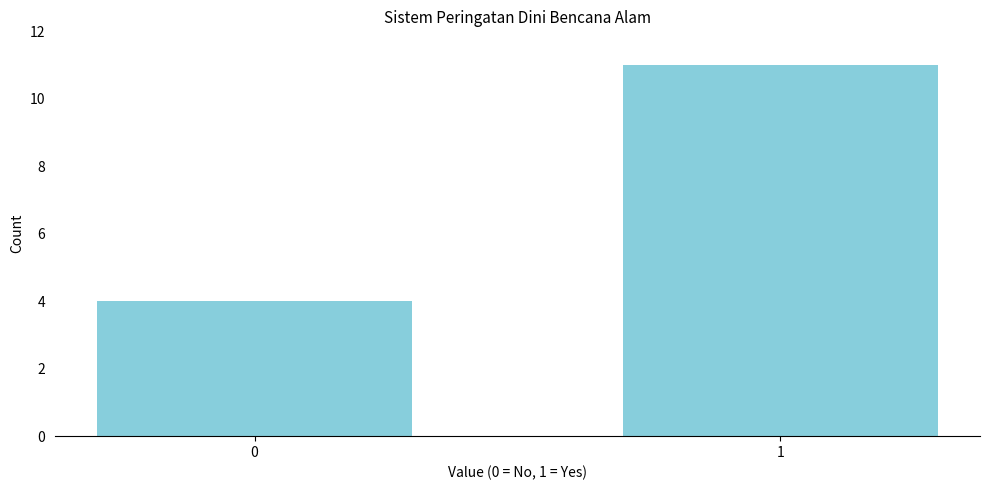

Reading left to right, list all the values displayed in this chart.

0=4	1=11